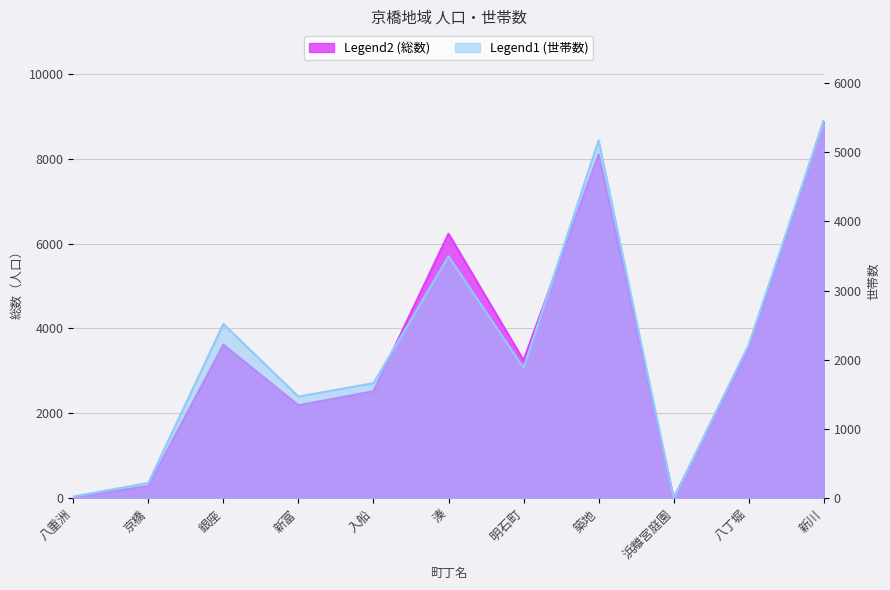

Which series has the largest range (max minus min)?

総数